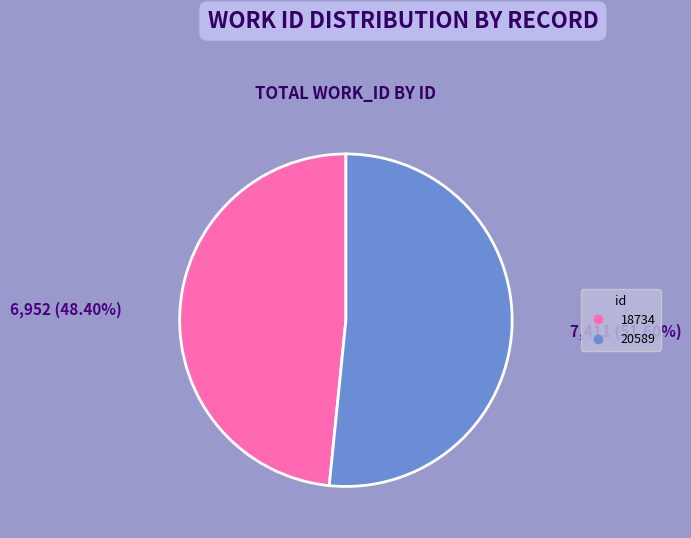

What percentage is the 18734 slice, to the nearest percent?

48%